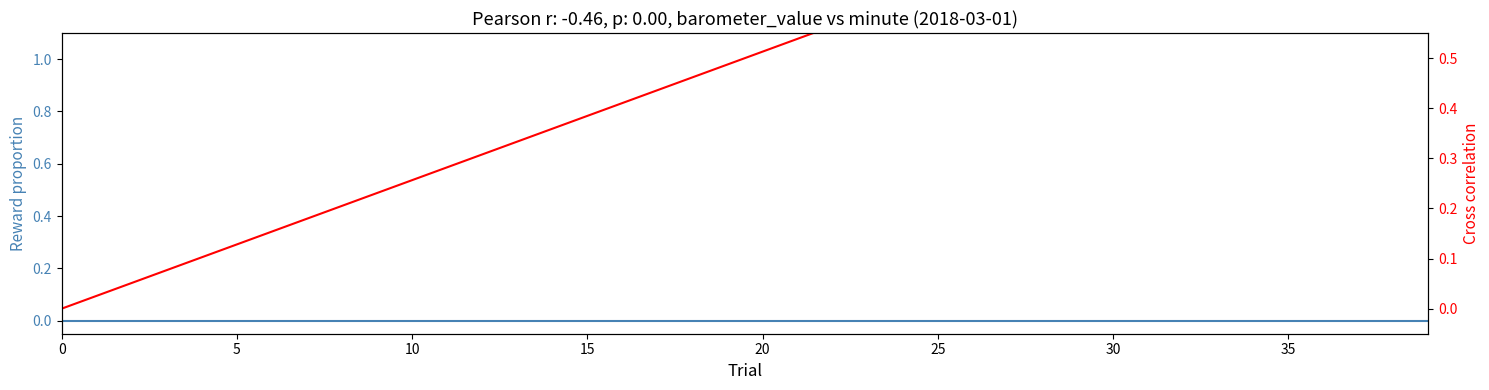

True or false: Value (hPa) has a value of 0.0 at 32.

True